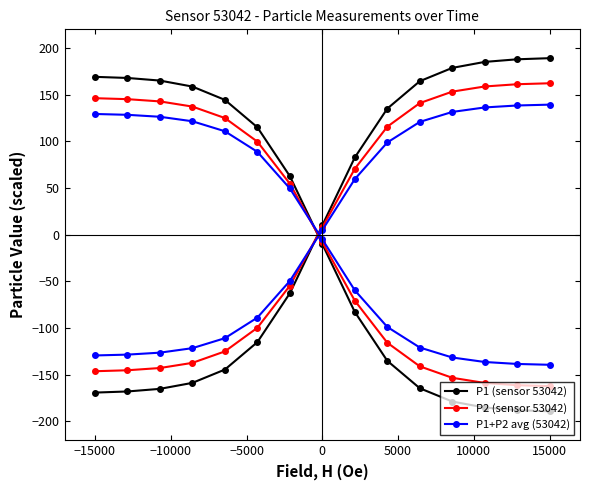

Is it true that P1 (sensor 53042) equals -216.6 at 0?

False